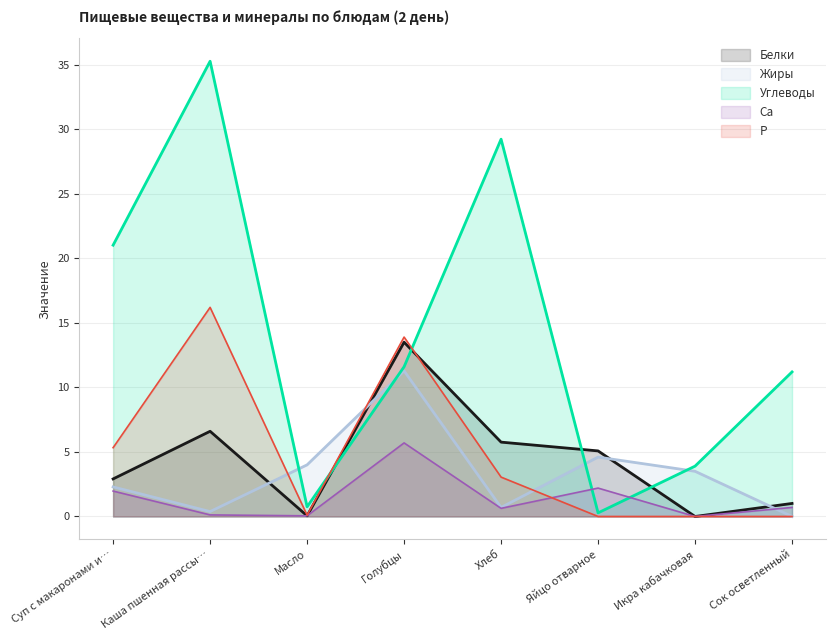

True or false: Углеводы has more than 2 points higher than both neighbors.

False